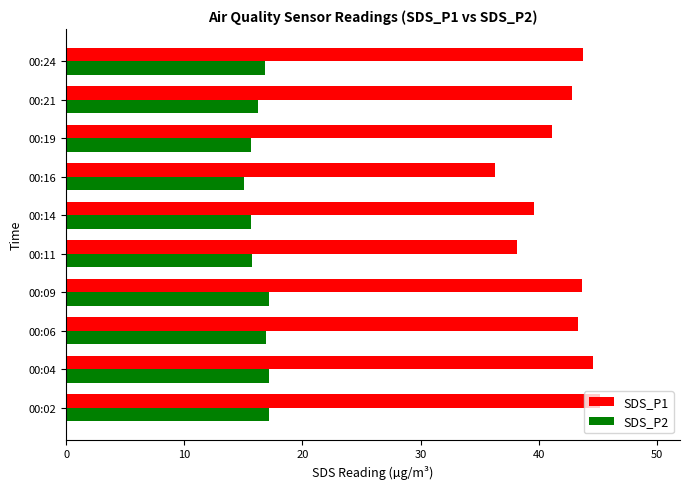

Rank the series by their average value, from highest to lowest.

SDS_P1, SDS_P2